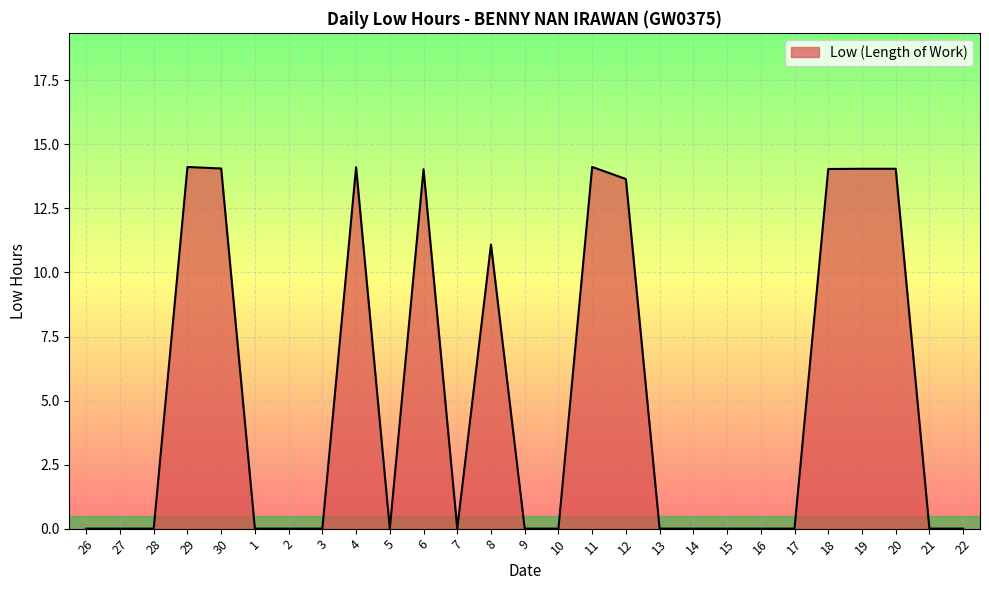

How many categories are shown in the chart?

27